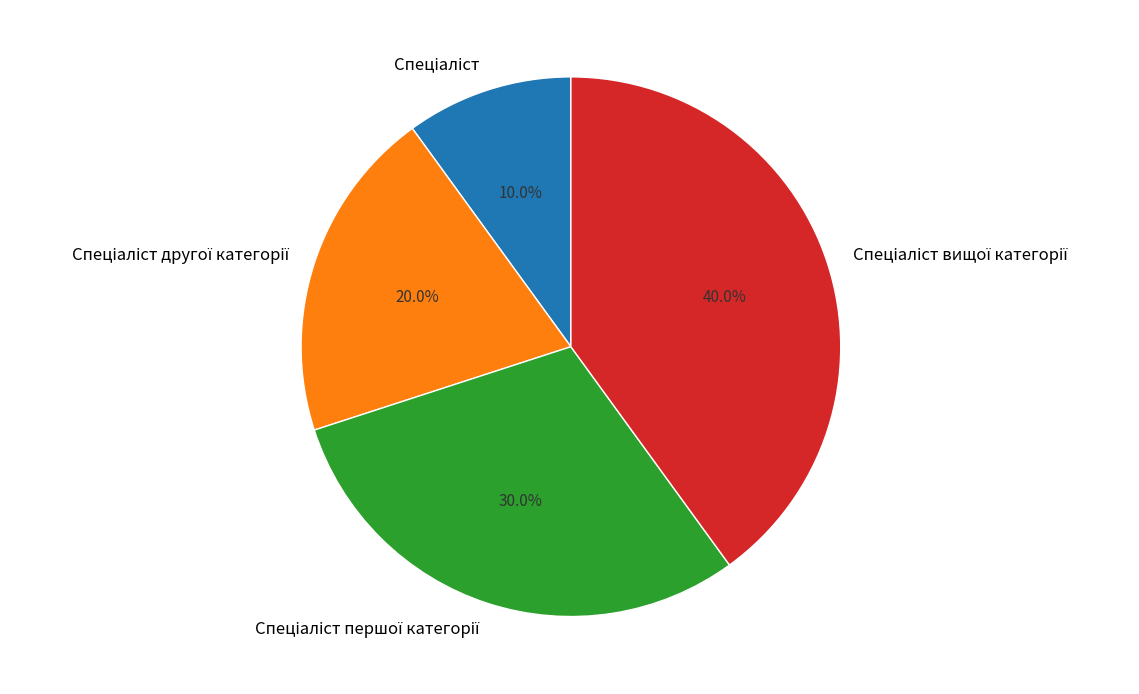

Is there a majority slice in this chart?

No